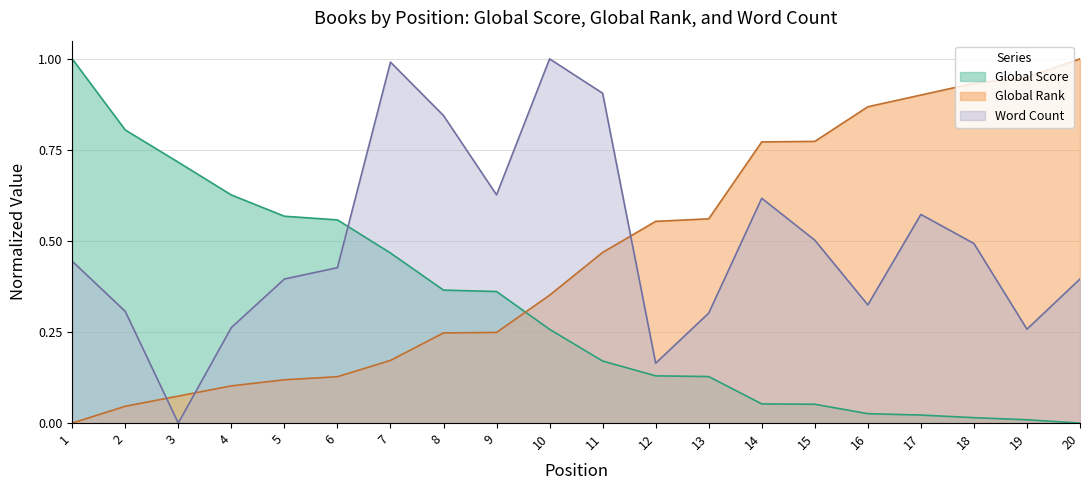

Reading left to right, transcribe all the data shown in this chart.

Global Score: 1.0	0.8	0.7	0.6	0.6	0.6	0.5	0.4	0.4	0.3	0.2	0.1	0.1	0.1	0.1	0.0	0.0	0.0	0.0	0.0
Global Rank: 0.0	0.0	0.1	0.1	0.1	0.1	0.2	0.2	0.2	0.4	0.5	0.6	0.6	0.8	0.8	0.9	0.9	0.9	0.9	1.0
Word Count: 0.4	0.3	0.0	0.3	0.4	0.4	1.0	0.8	0.6	1.0	0.9	0.2	0.3	0.6	0.5	0.3	0.6	0.5	0.3	0.4